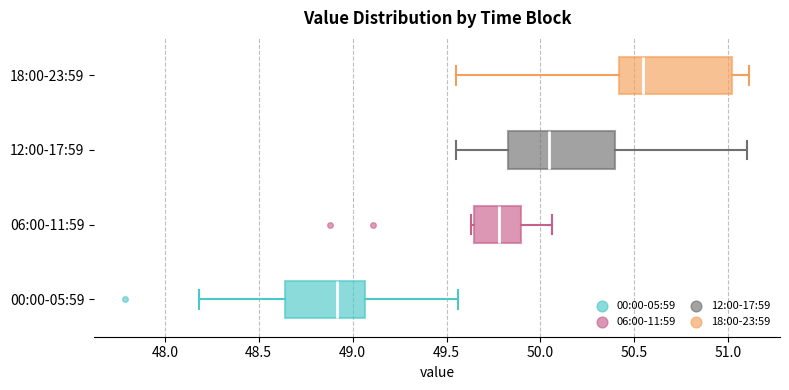

Which box's median line is the furthest to the left?

00:00-05:59